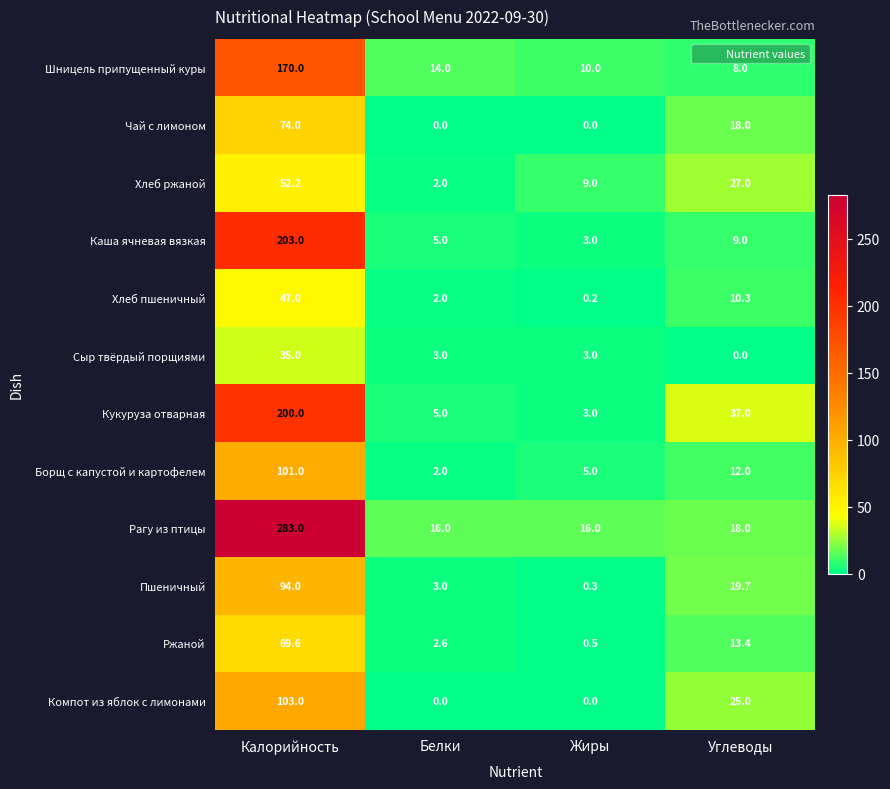

The value of Каша ячневая вязкая at Белки is 6.5. True or false?

False